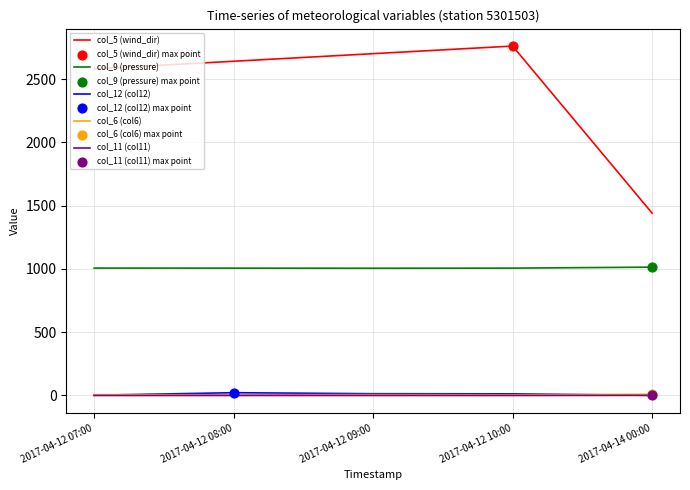

Which series has the largest range (max minus min)?

col_5 (wind_dir)